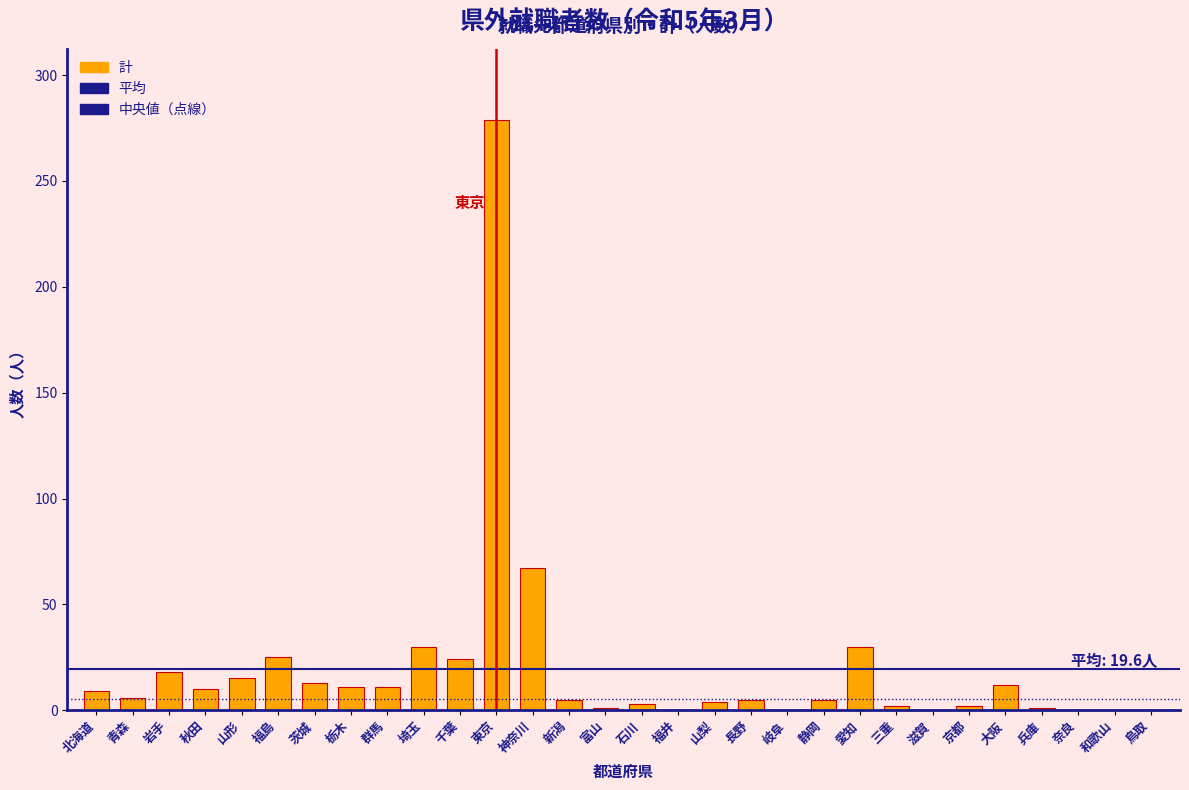

What is the sum of the values at 福井 and 北海道?

9